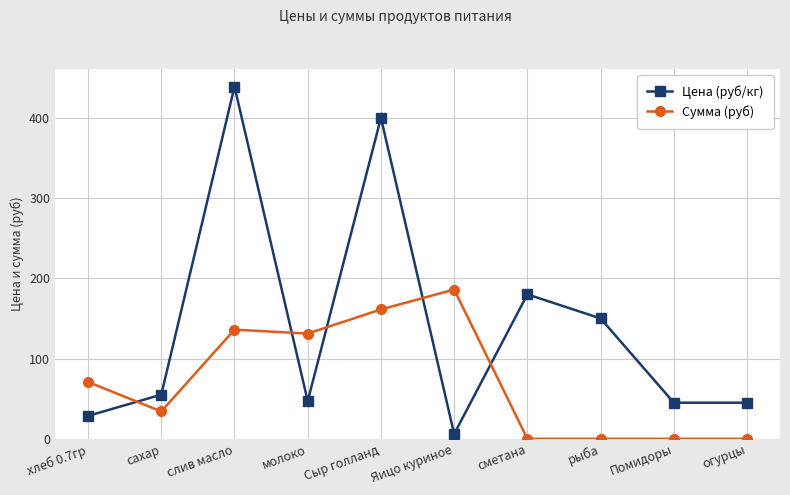

What is the difference between the maximum and second lowest values in the Сумма (руб) series?

186.0